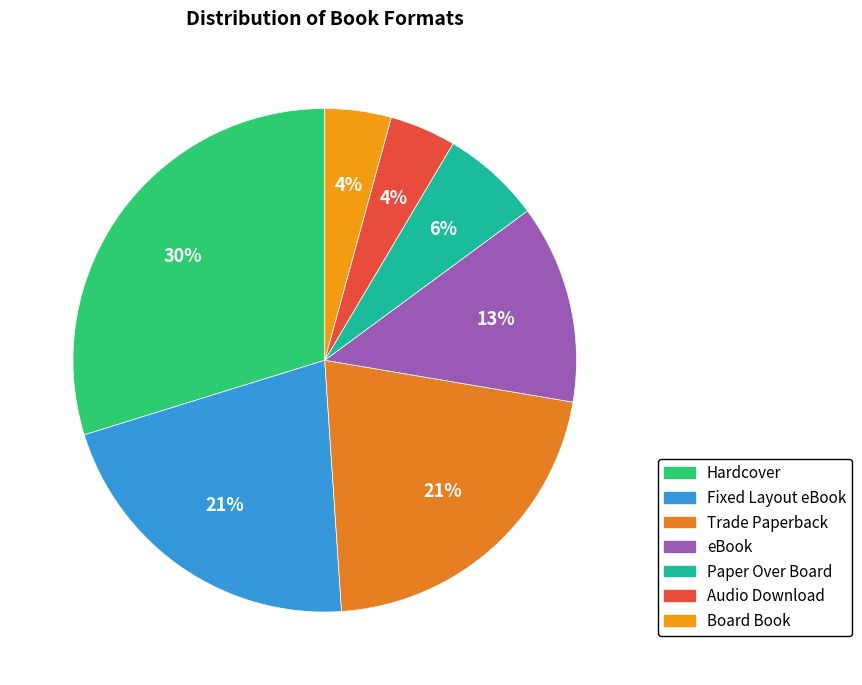

What is the ratio of the value at Board Book to the value at Audio Download?

1.0